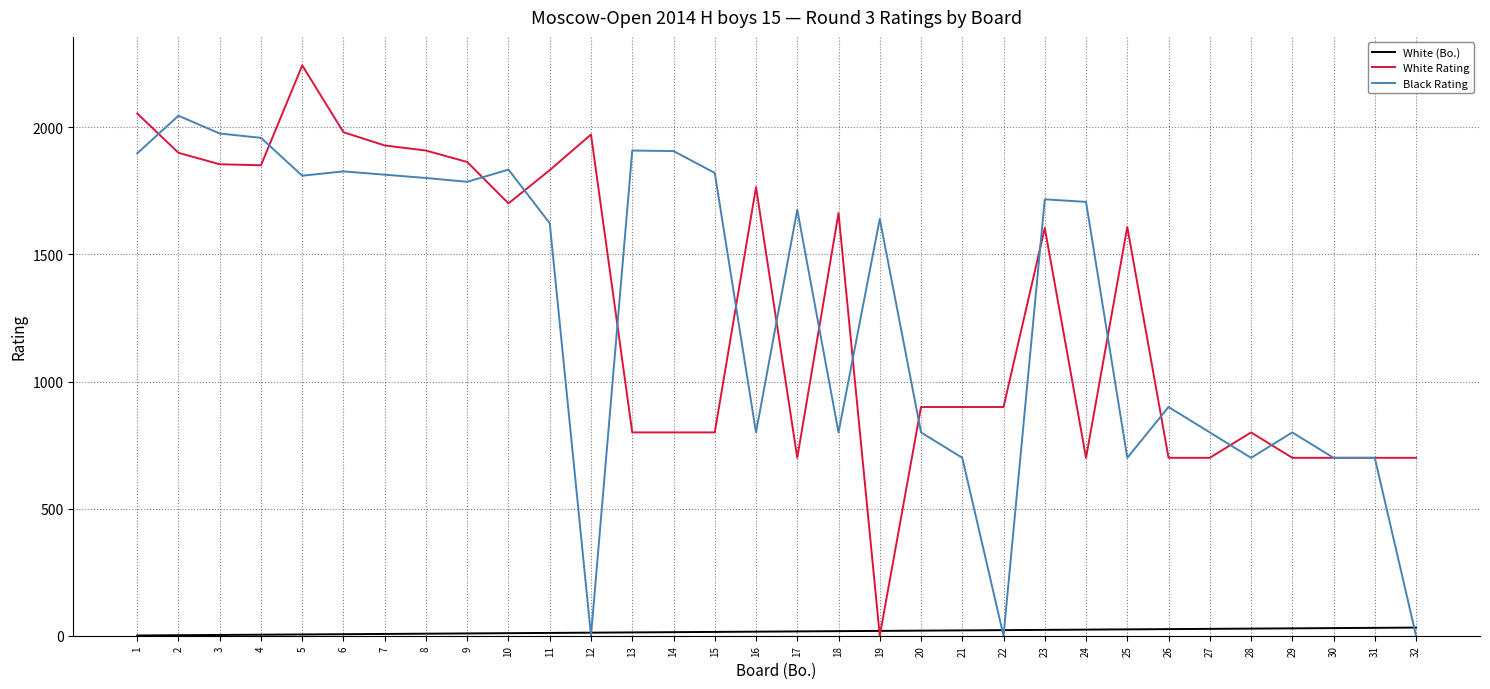

What is the difference between the second highest and minimum values in the Black Rating series?

1976